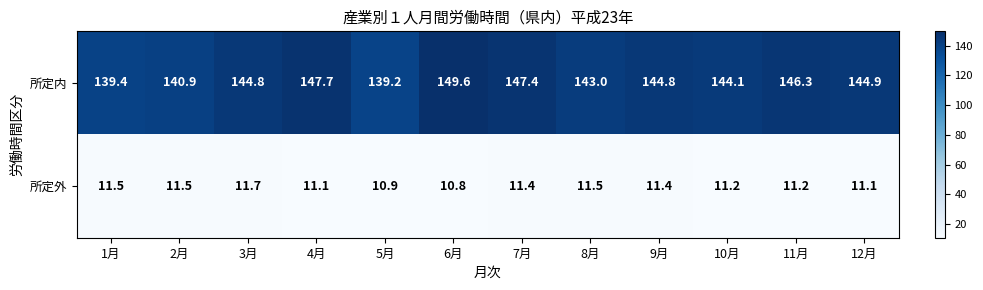

What is the approximate value of 所定外 at 12月?

11.1